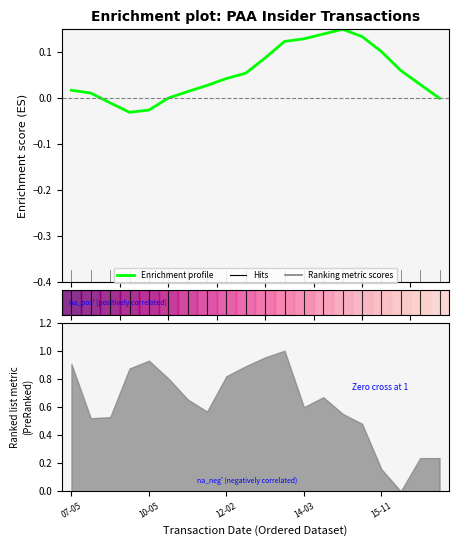

What is the label of the 13th point from the right?

7